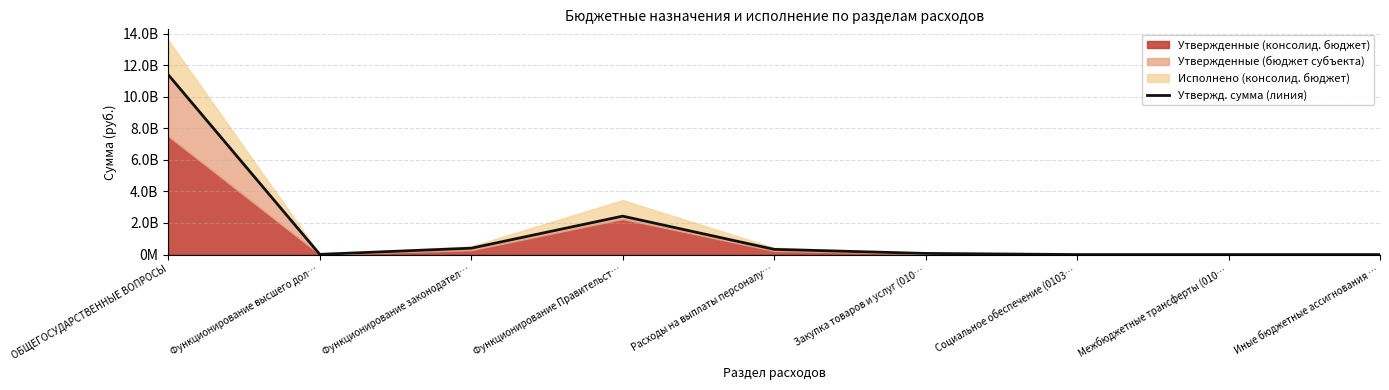

List the labels in order of value, smallest first.

Межбюджетные трансферты (010…, Иные бюджетные ассигнования …, Социальное обеспечение (0103…, Функционирование высшего дол…, Закупка товаров и услуг (010…, Расходы на выплаты персоналу…, Функционирование законодател…, Функционирование Правительст…, ОБЩЕГОСУДАРСТВЕННЫЕ ВОПРОСЫ